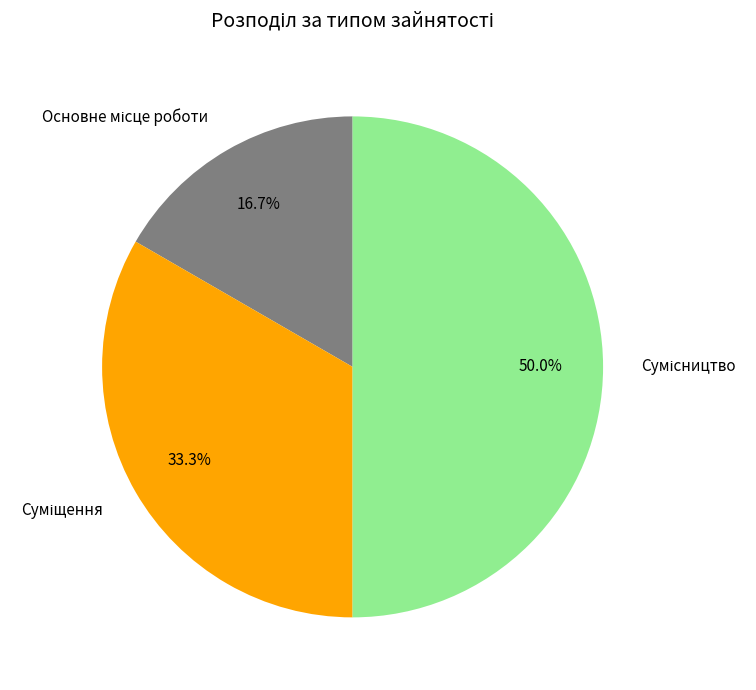

To the nearest percent, what is the average slice percentage?

33%